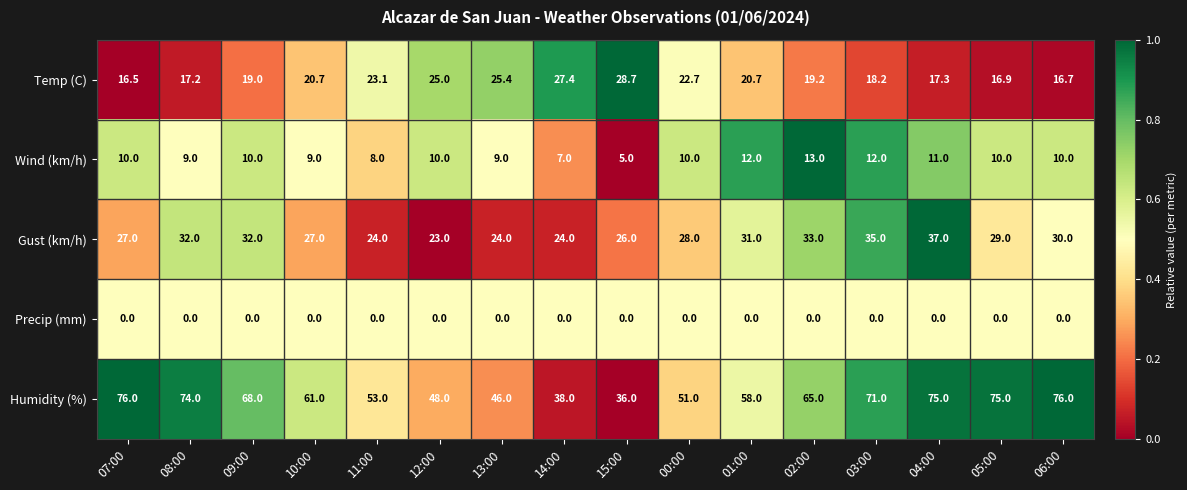

What is the difference between the highest and lowest values at 03:00?

71.0